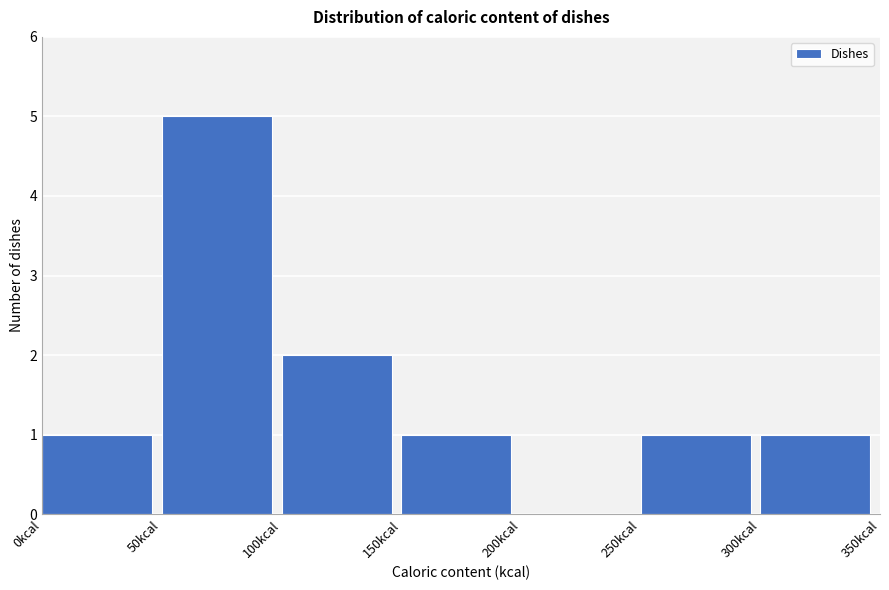

Reading left to right, list every bar in this chart as the range it spans on the x-axis followed by its height. The values are not printed on the chart, so give them approximately, as read against the axis.

0 to 50: 1
50 to 100: 5
100 to 150: 2
150 to 200: 1
200 to 250: 0
250 to 300: 1
300 to 350: 1